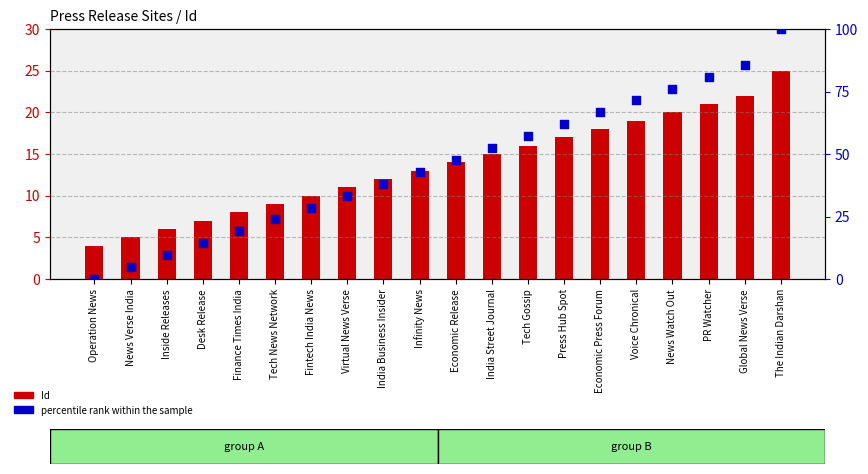

What is the total value across all series at Economic Release?

61.6